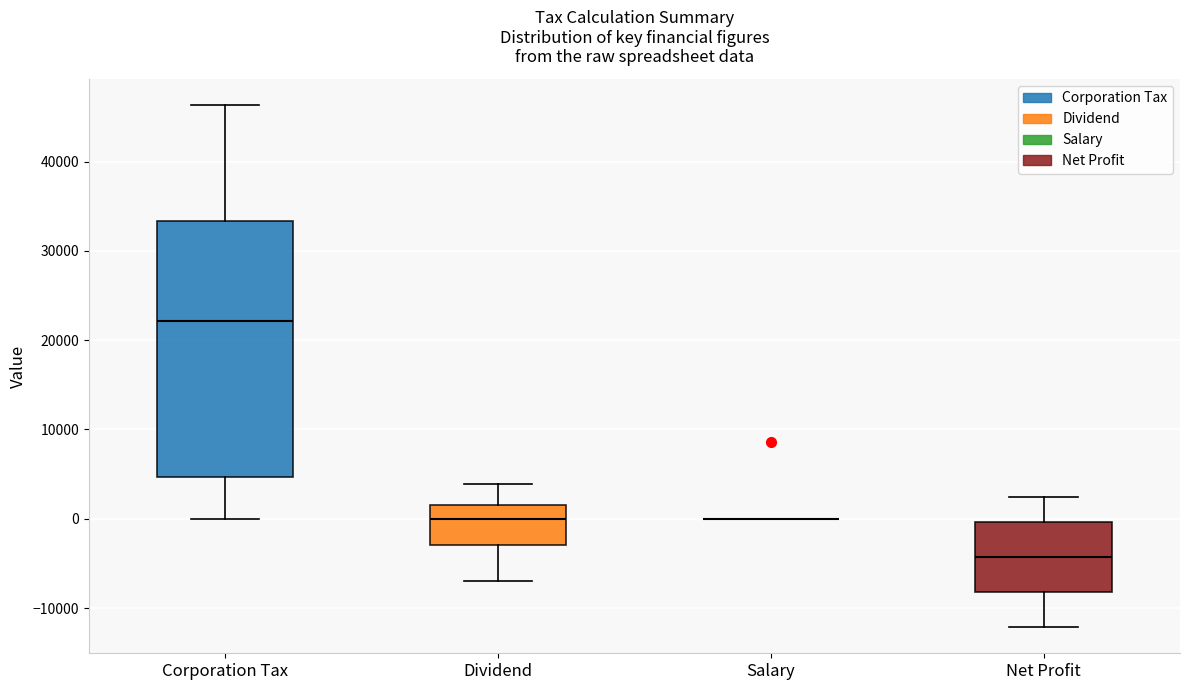

Where is the upper edge of the box for Dividend on the y-axis? The values are not printed on the chart, so give them approximately, as read against the axis.

2000